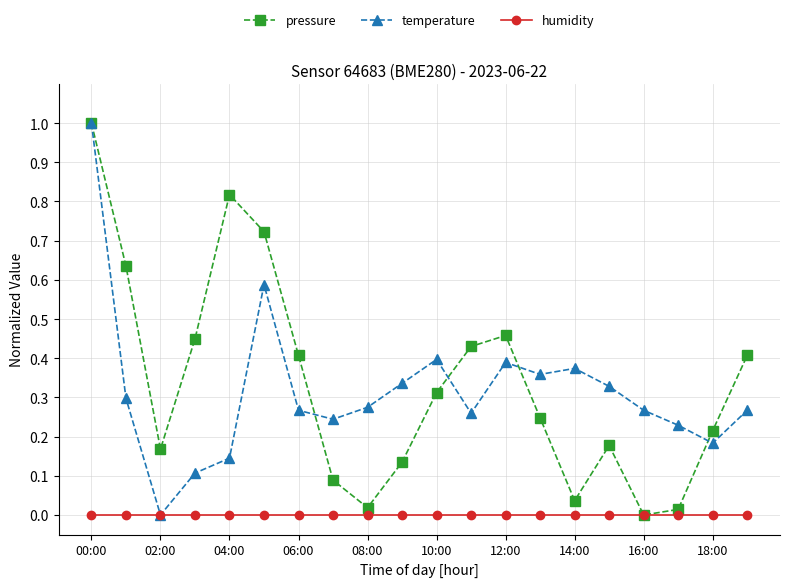

Does the chart have visible grid lines?

Yes